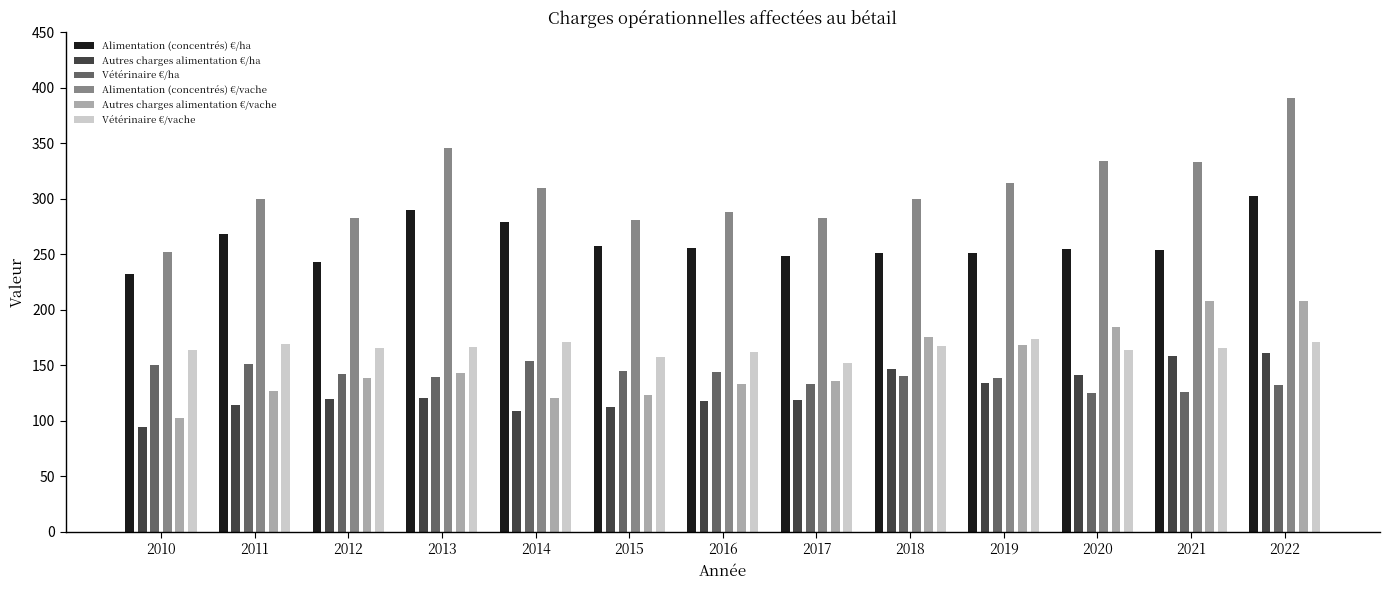

Is it true that Alimentation (concentrés) €/ha equals 421.0 at 2020?

False